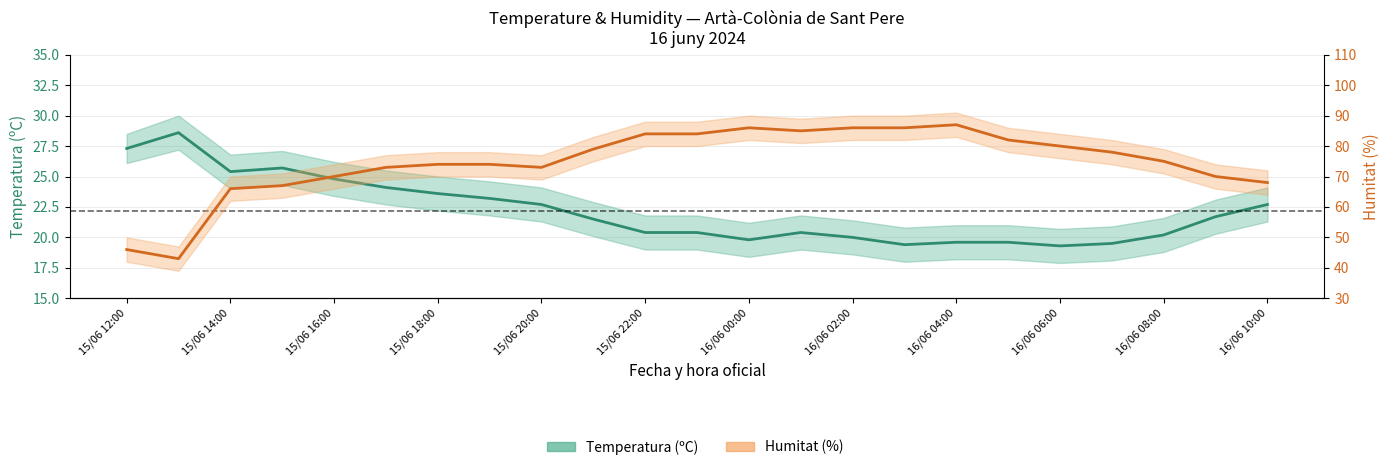

Reading left to right, extract all data points from this chart.

Temperatura (ºC): 15/06 12:00=27.3	15/06 13:00=28.6	15/06 14:00=25.4	15/06 15:00=25.7	15/06 16:00=24.8	15/06 17:00=24.1	15/06 18:00=23.6	15/06 19:00=23.2	15/06 20:00=22.7	15/06 21:00=21.5	15/06 22:00=20.4	15/06 23:00=20.4	16/06 00:00=19.8	16/06 01:00=20.4	16/06 02:00=20.0	16/06 03:00=19.4	16/06 04:00=19.6	16/06 05:00=19.6	16/06 06:00=19.3	16/06 07:00=19.5	16/06 08:00=20.2	16/06 09:00=21.7	16/06 10:00=22.7
Humitat (%): 15/06 12:00=46.0	15/06 13:00=43.0	15/06 14:00=66.0	15/06 15:00=67.0	15/06 16:00=70.0	15/06 17:00=73.0	15/06 18:00=74.0	15/06 19:00=74.0	15/06 20:00=73.0	15/06 21:00=79.0	15/06 22:00=84.0	15/06 23:00=84.0	16/06 00:00=86.0	16/06 01:00=85.0	16/06 02:00=86.0	16/06 03:00=86.0	16/06 04:00=87.0	16/06 05:00=82.0	16/06 06:00=80.0	16/06 07:00=78.0	16/06 08:00=75.0	16/06 09:00=70.0	16/06 10:00=68.0